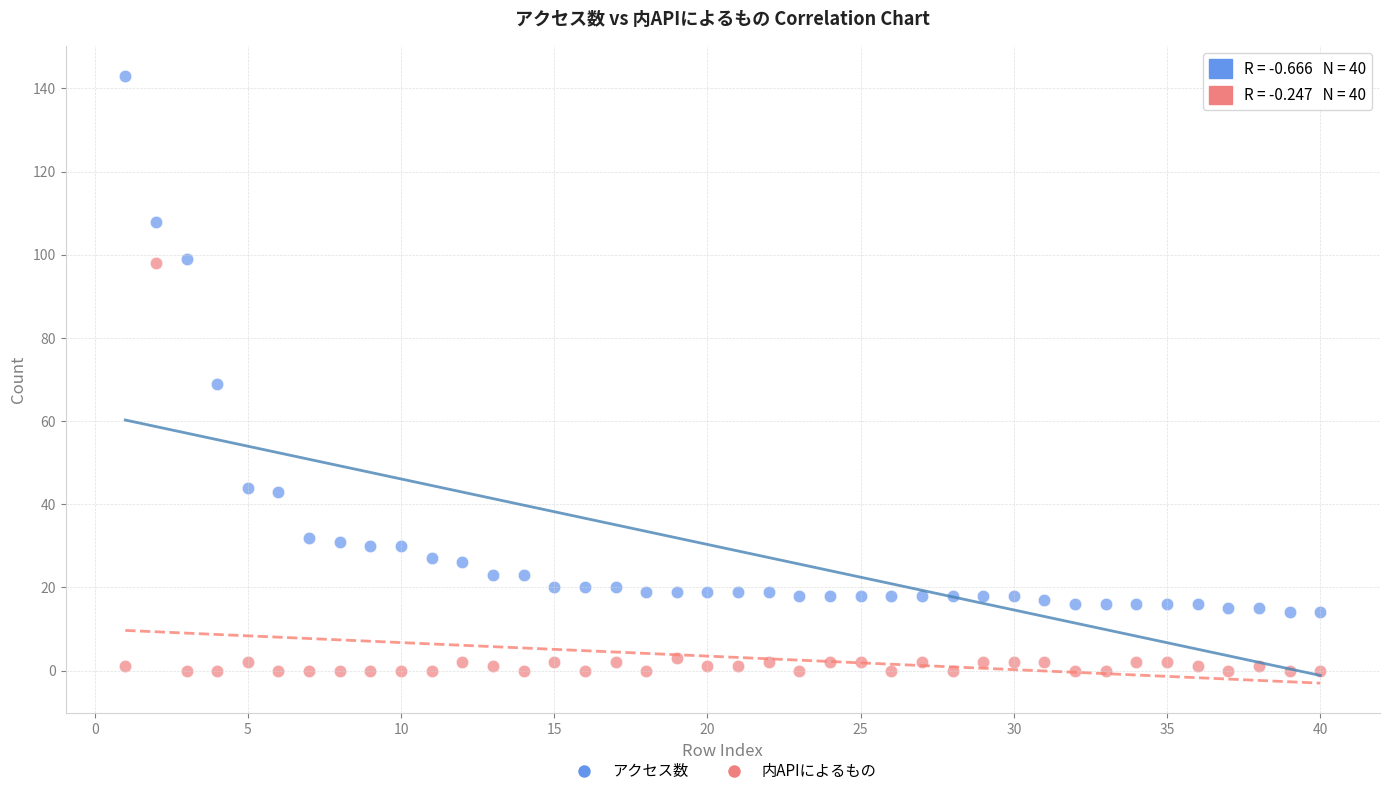

Which series reaches the minimum Y coordinate?

内APIによるもの